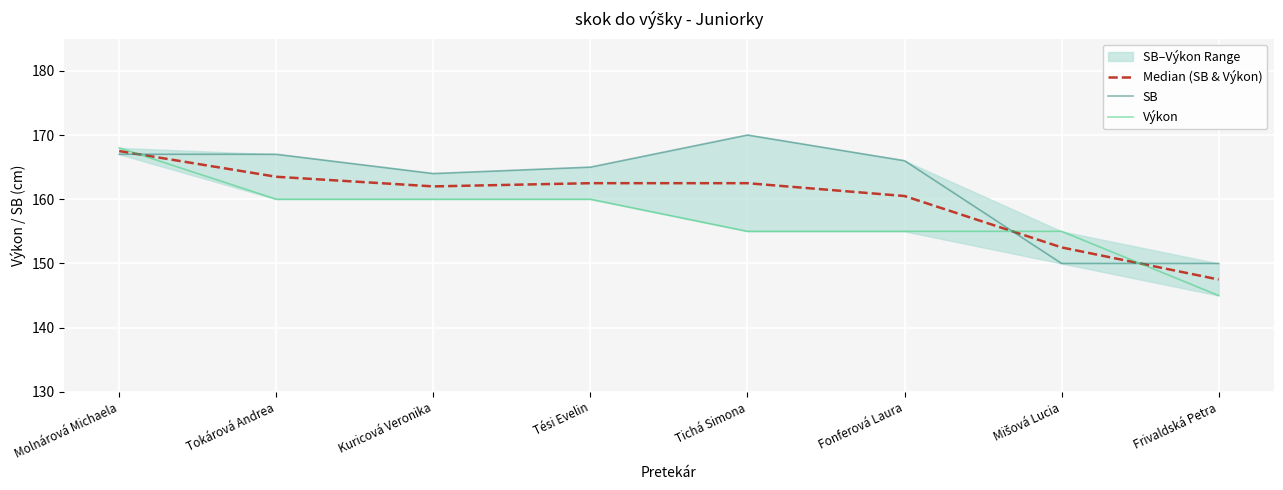

The Median (SB & Výkon) series shows 160.5 at Fonferová Laura. True or false?

True